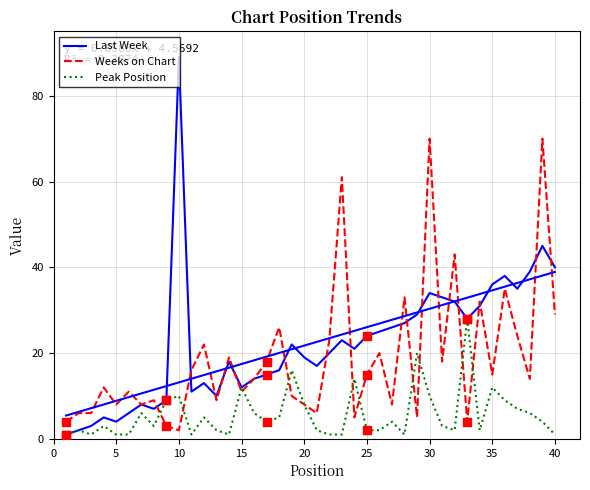

What are all the series names shown in the legend?

Last Week, Weeks on Chart, Peak Position